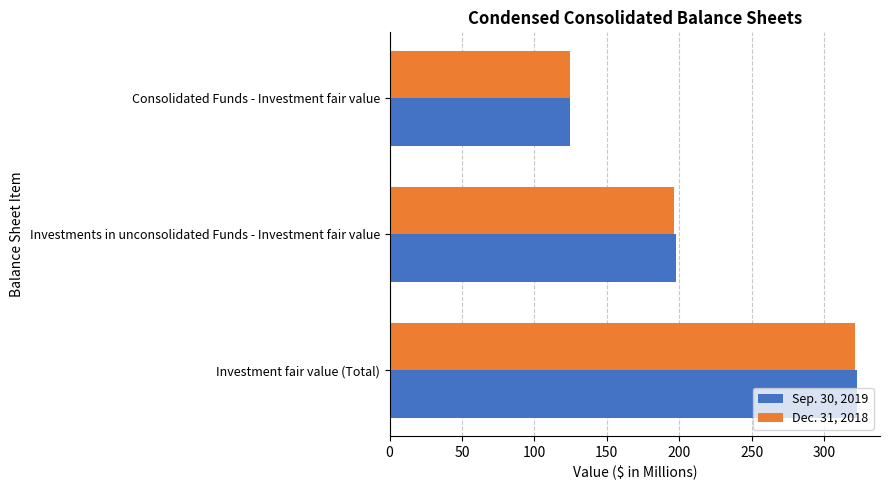

At which label is Dec. 31, 2018 closest to 223?

Investments in unconsolidated Funds - Investment fair value